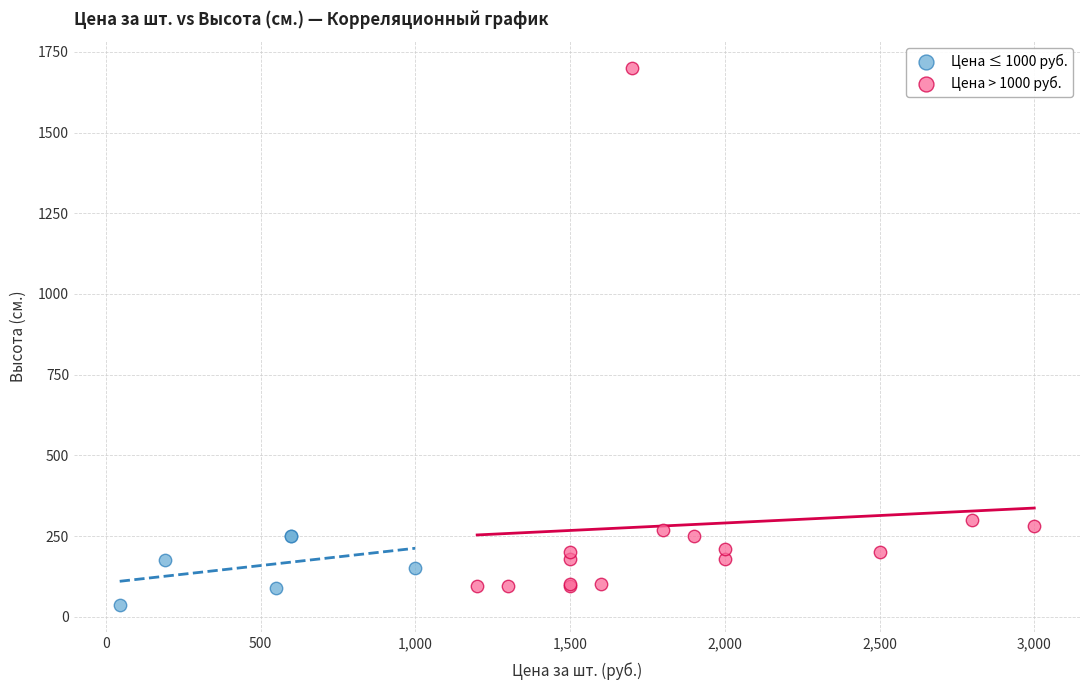

Which series reaches the minimum Y coordinate?

Цена ≤ 1000 руб.